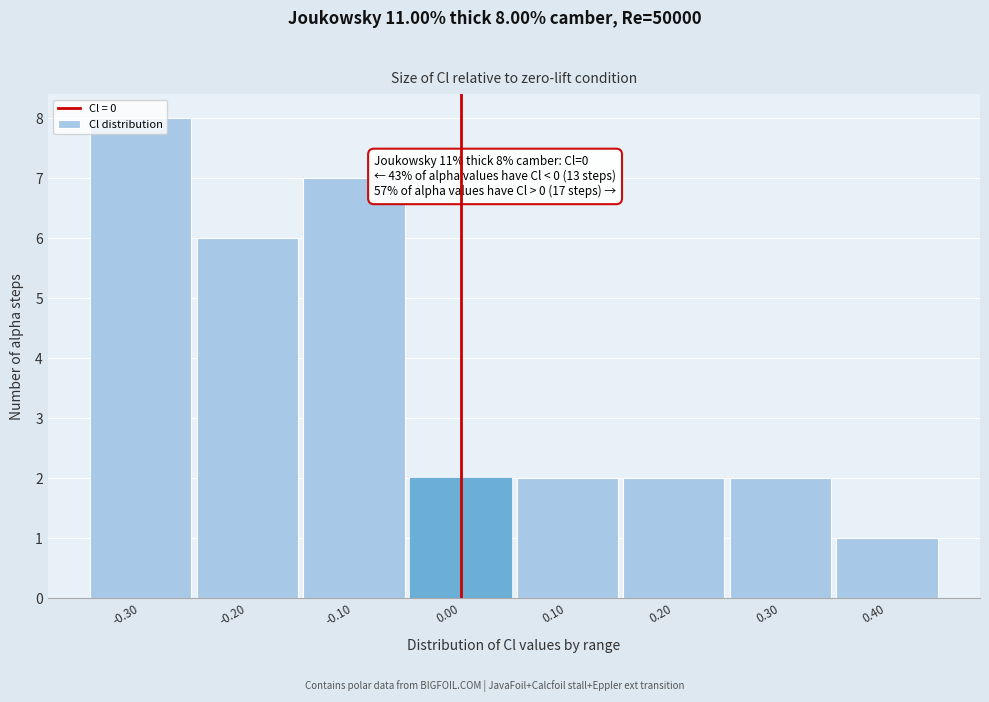

Over which range of the x-axis is the bar tallest?

-0.35 to -0.25